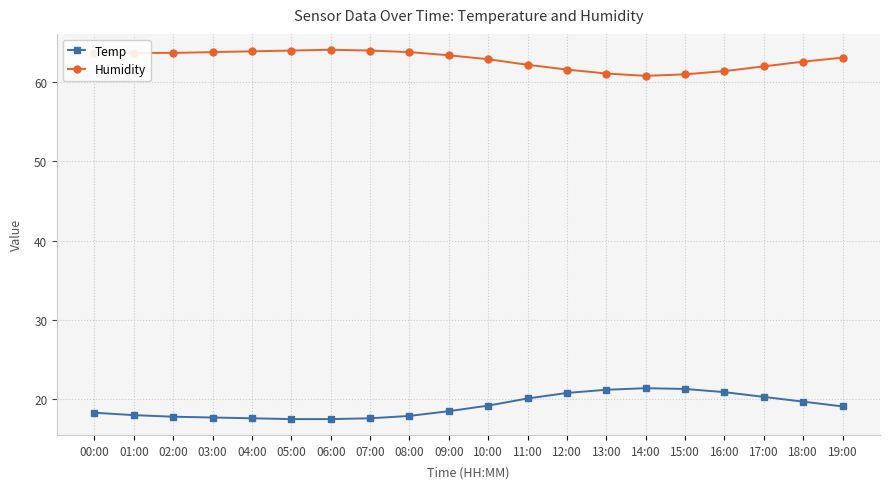

At 08:00, list the series in order from smallest to largest.

Temp, Humidity